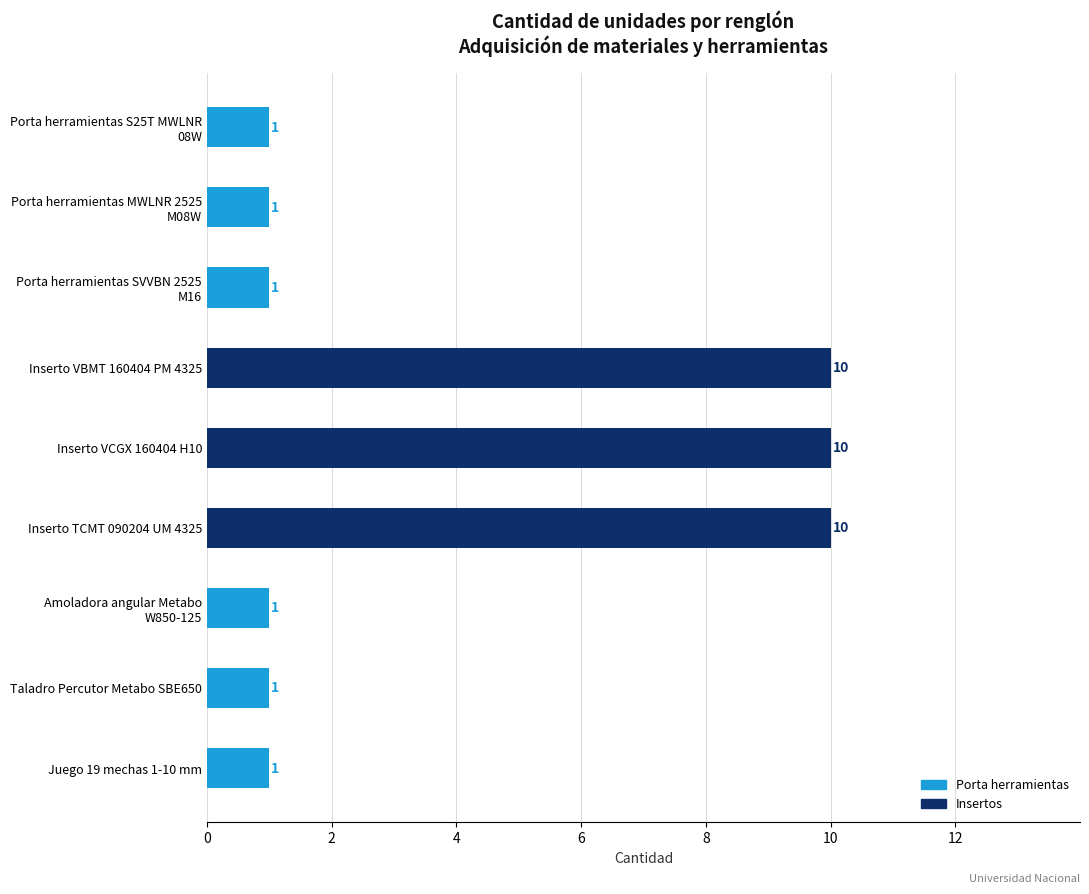

What is the label of the 1st bar from the bottom?

Juego 19 mechas 1-10 mm